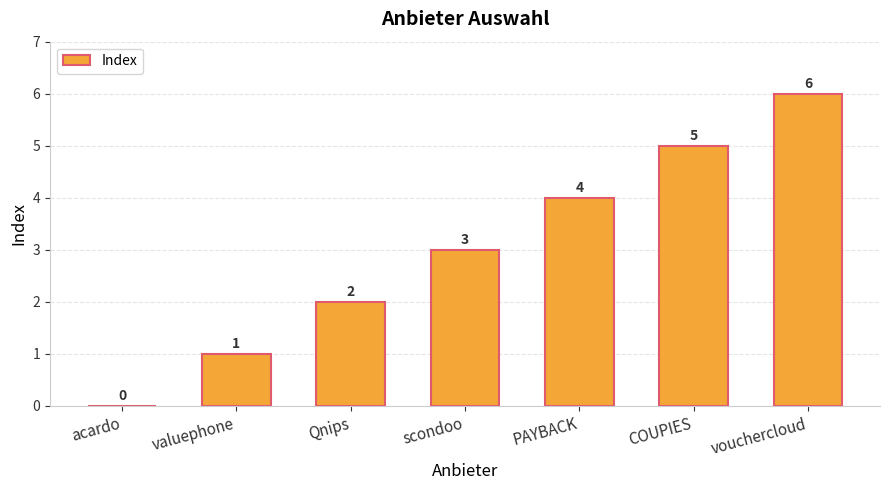

Count the number of categories in the chart.

7